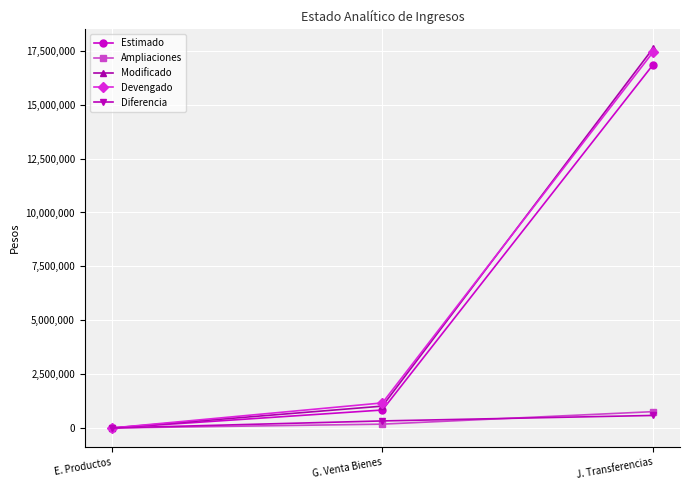

At which category is the sum across all series the highest?

J. Transferencias